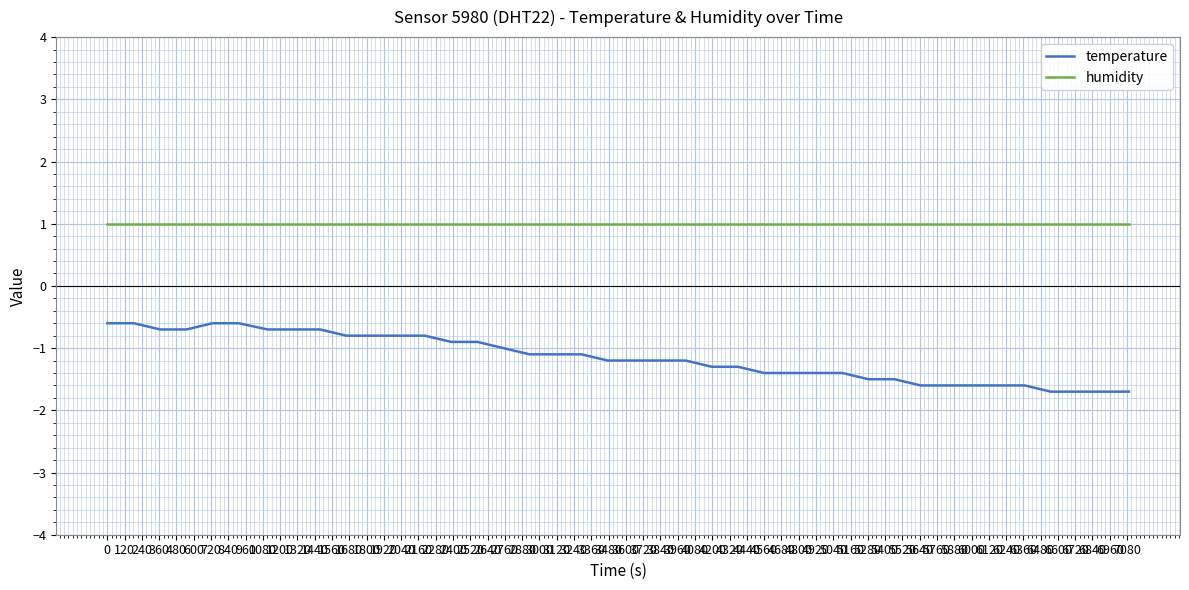

List the series in order of their overall mean, lowest first.

temperature, humidity